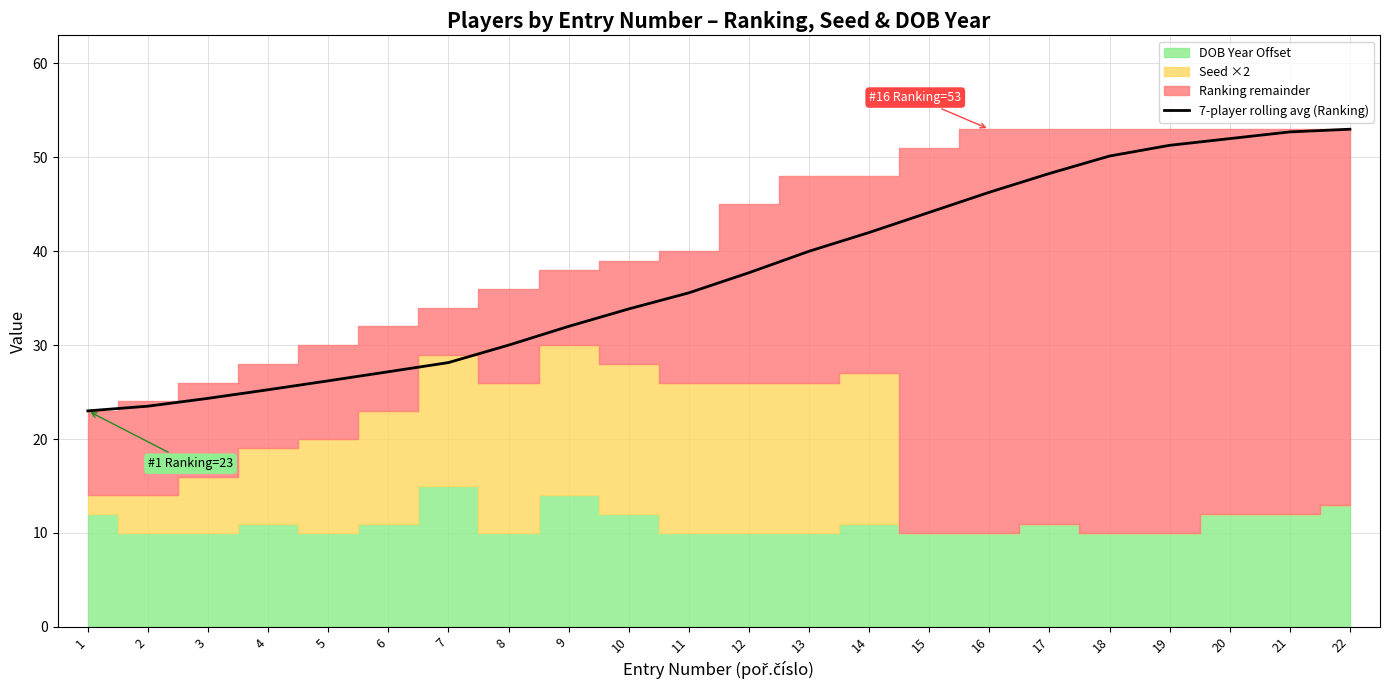

Is it true that the value at 5 is 36.6?

False